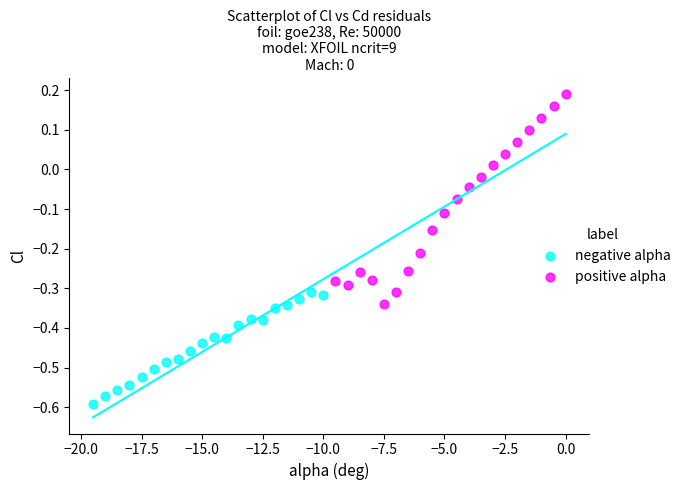

Which series reaches the minimum Y coordinate?

negative alpha